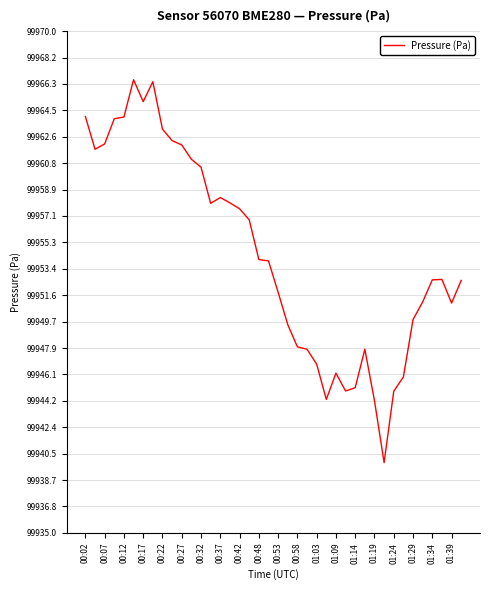

What is the minimum value shown in the chart?

99939.9